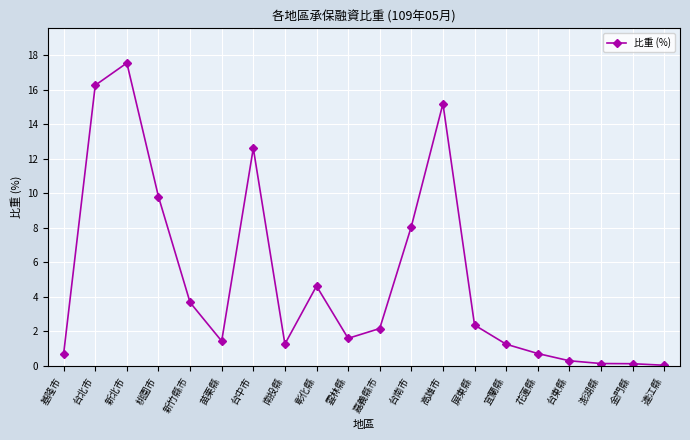

The value at 台中市 is 7.6. True or false?

False